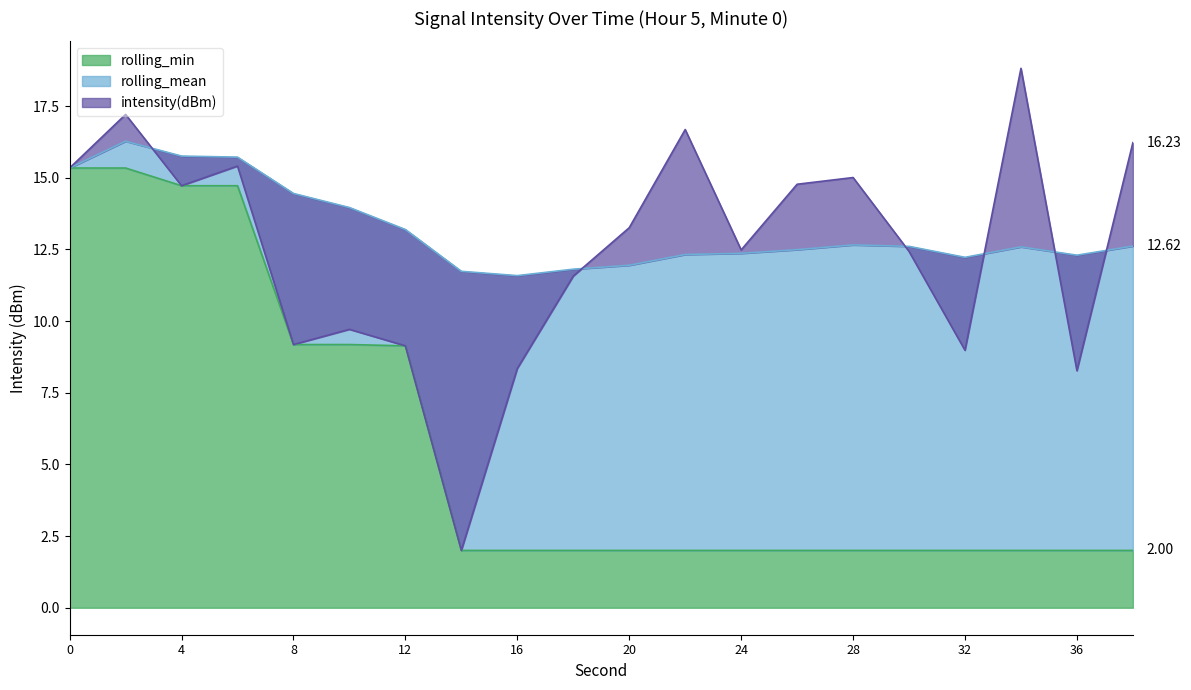

What is the sum of all intensity(dBm) values?

249.6